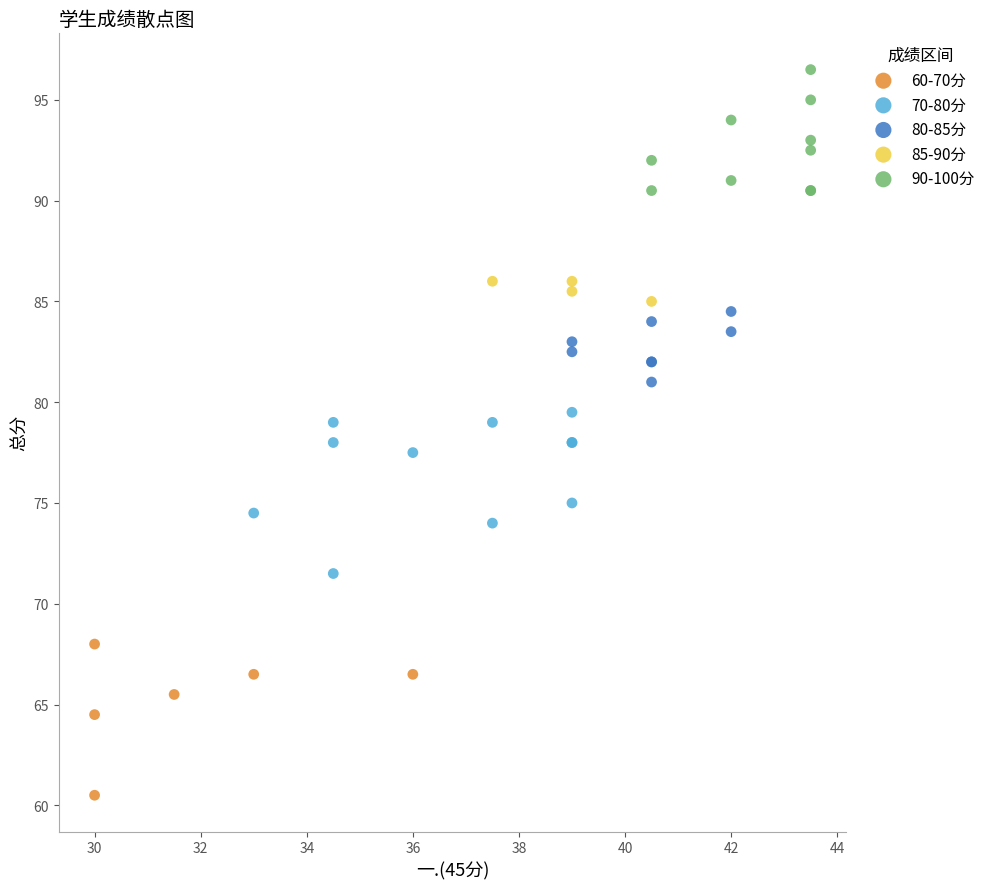

What are all the series names shown in the legend?

60-70分, 70-80分, 80-85分, 85-90分, 90-100分